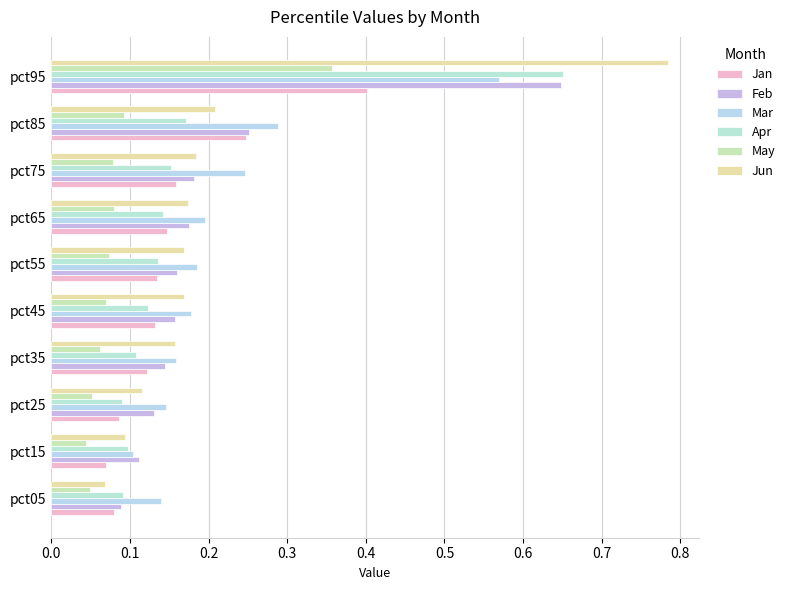

What is the value of the Jun bar at the 9th from the left?

0.2